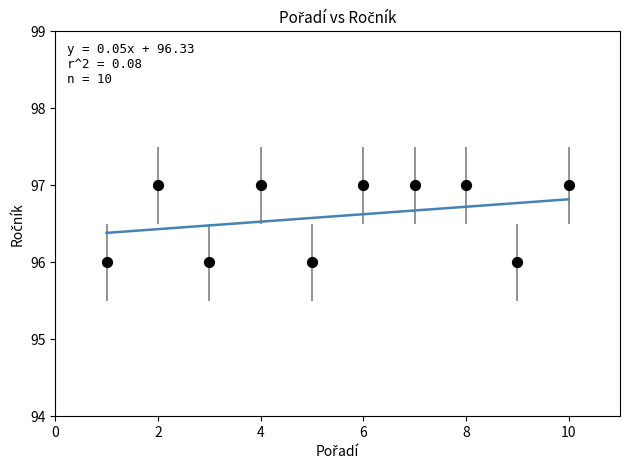

What is the range of X values (max minus min)?

9